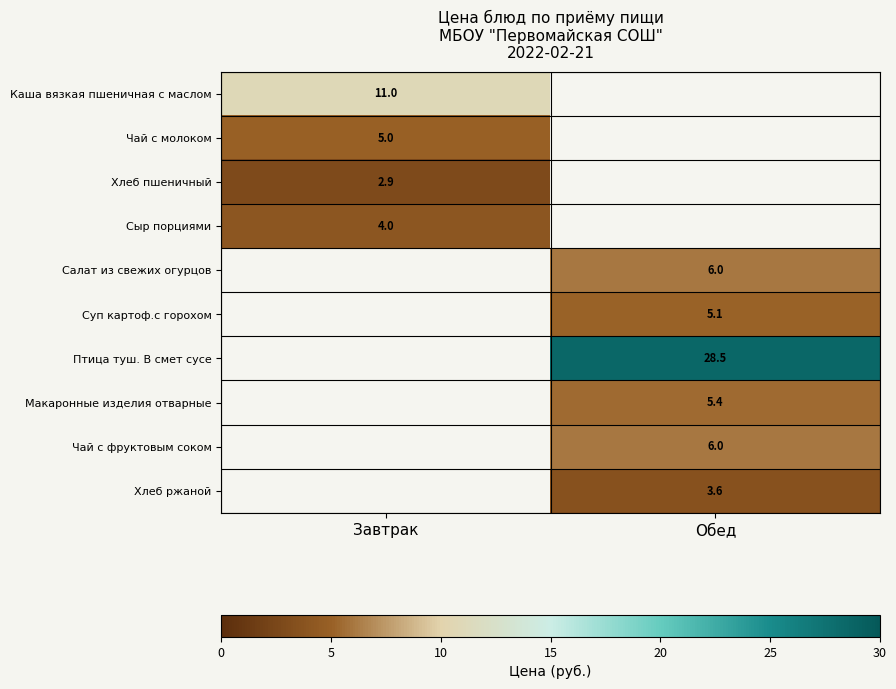

Is it true that Салат из свежих огурцов equals 6.0 at Обед?

True